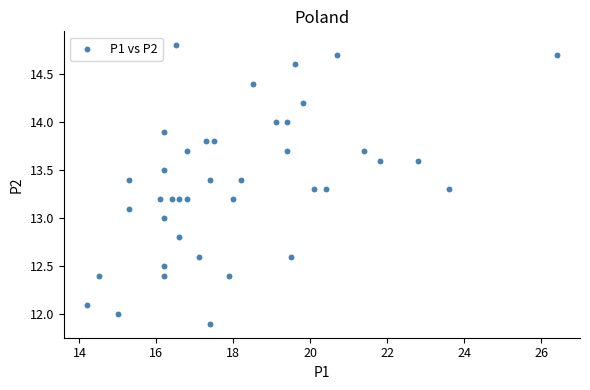

What is the range of Y values (max minus min)?

2.9